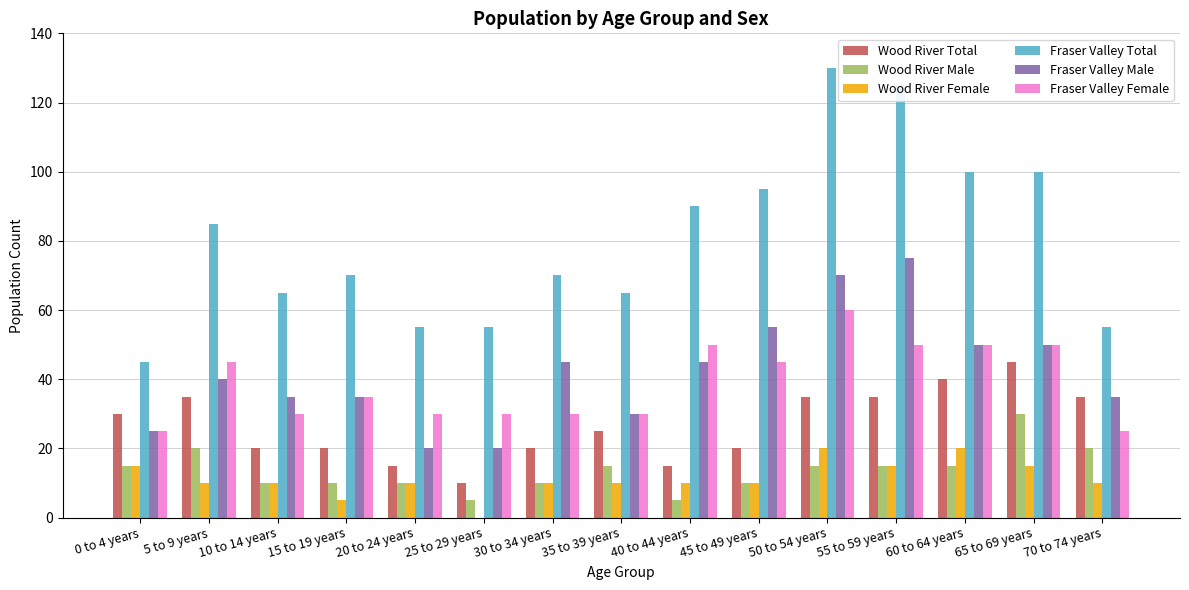

How many groups of bars are there?

15